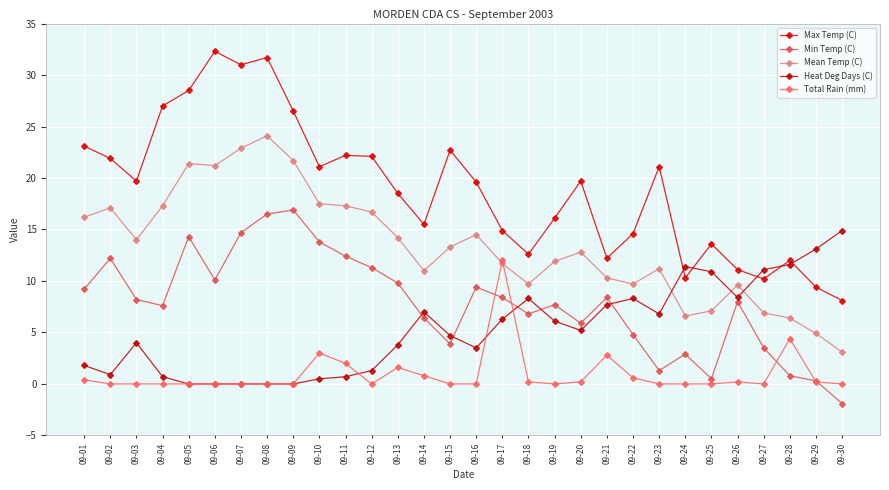

What is the sum of all Min Temp (C) values?

234.1